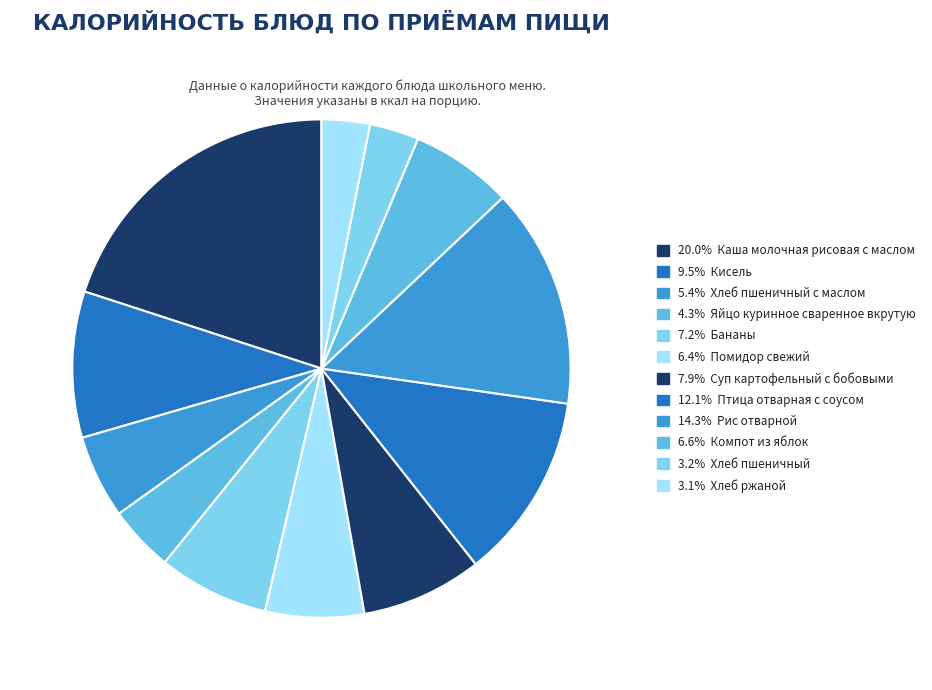

Rank the categories by value from lowest to highest.

Хлеб ржаной, Хлеб пшеничный, Яйцо куринное сваренное вкрутую, Хлеб пшеничный с маслом, Помидор свежий, Компот из яблок, Бананы, Суп картофельный с бобовыми, Кисель, Птица отварная с соусом, Рис отварной, Каша молочная рисовая с маслом